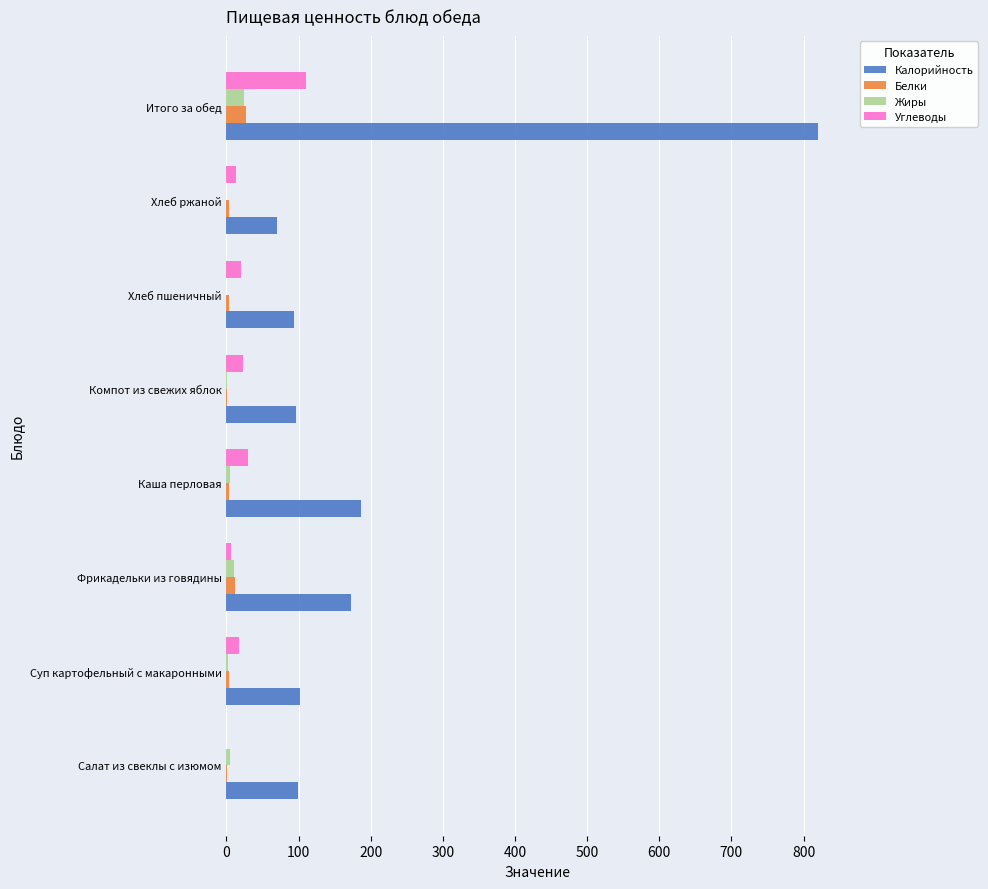

Count the number of categories in the chart.

8